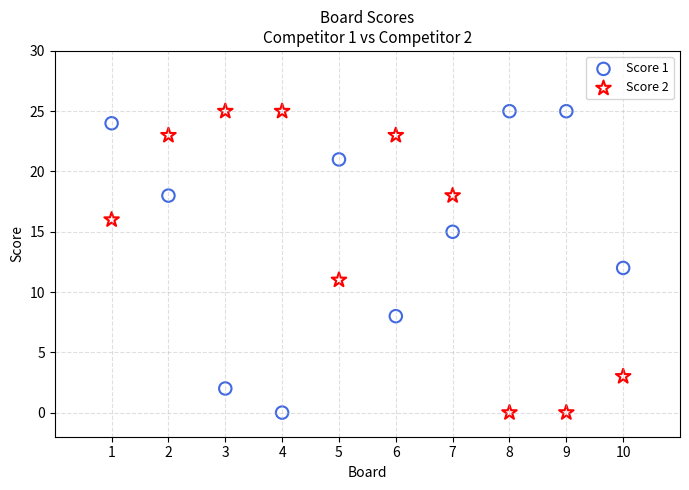

Across all data points, what is the range of Y values (max minus min)?

25